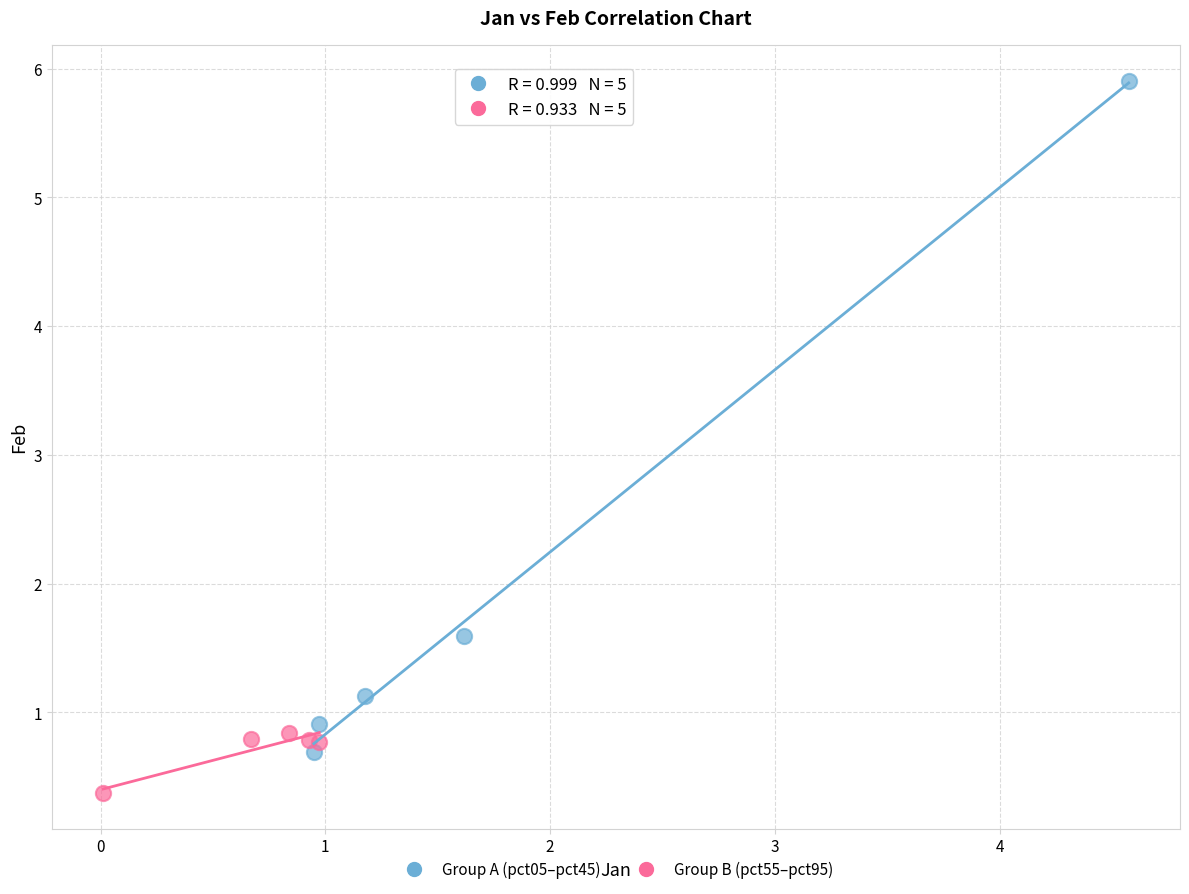

Which series reaches the minimum Y coordinate?

Group B (pct55–pct95)